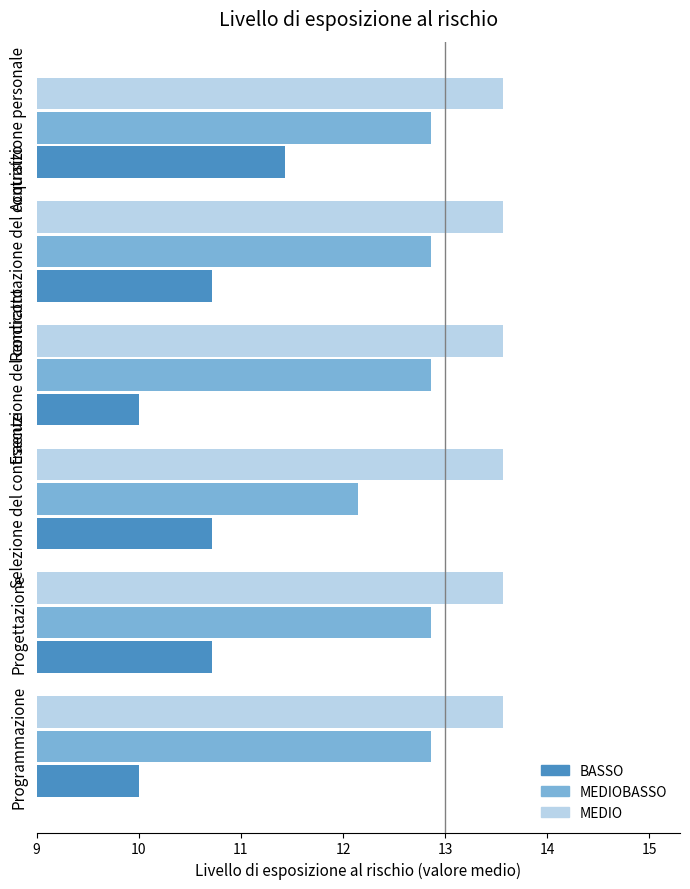

What are all the series names shown in the legend?

BASSO, MEDIOBASSO, MEDIO